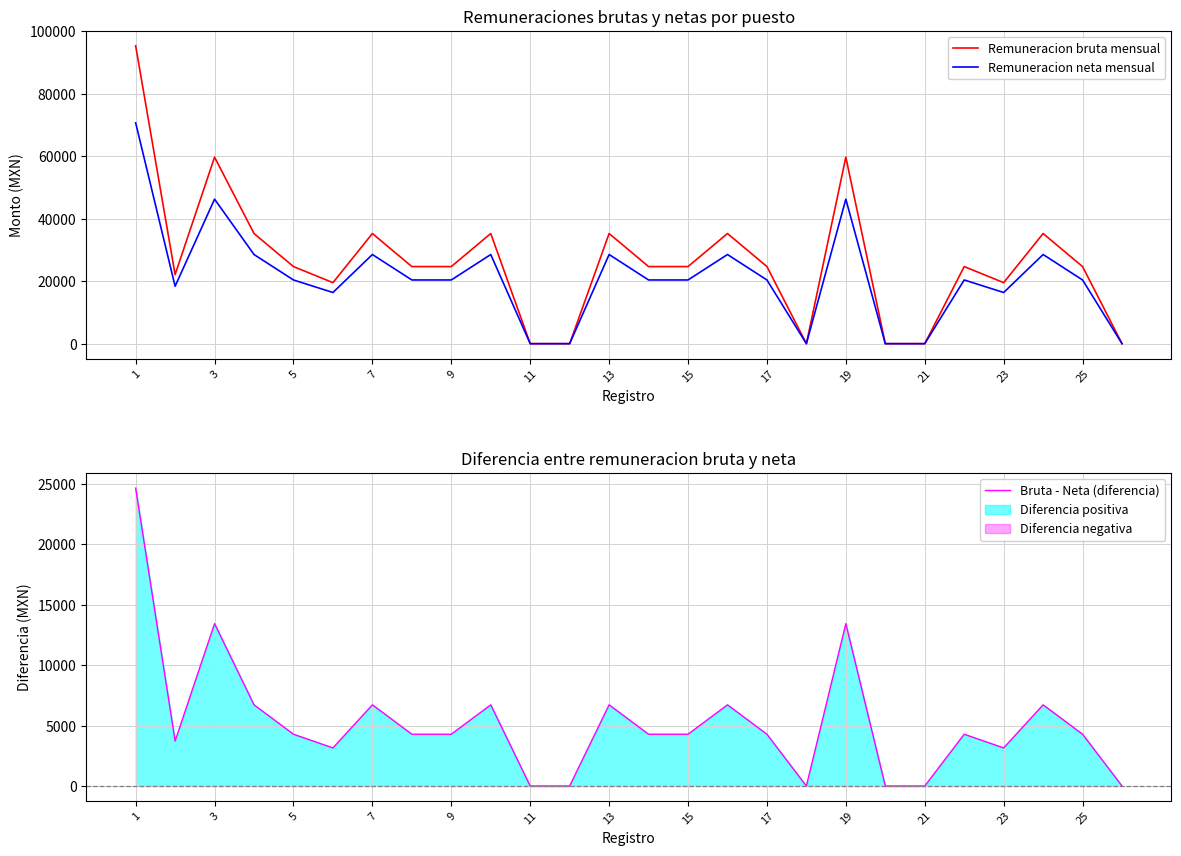

True or false: Bruta - Neta (diferencia) and Remuneracion bruta mensual cross at least once.

False